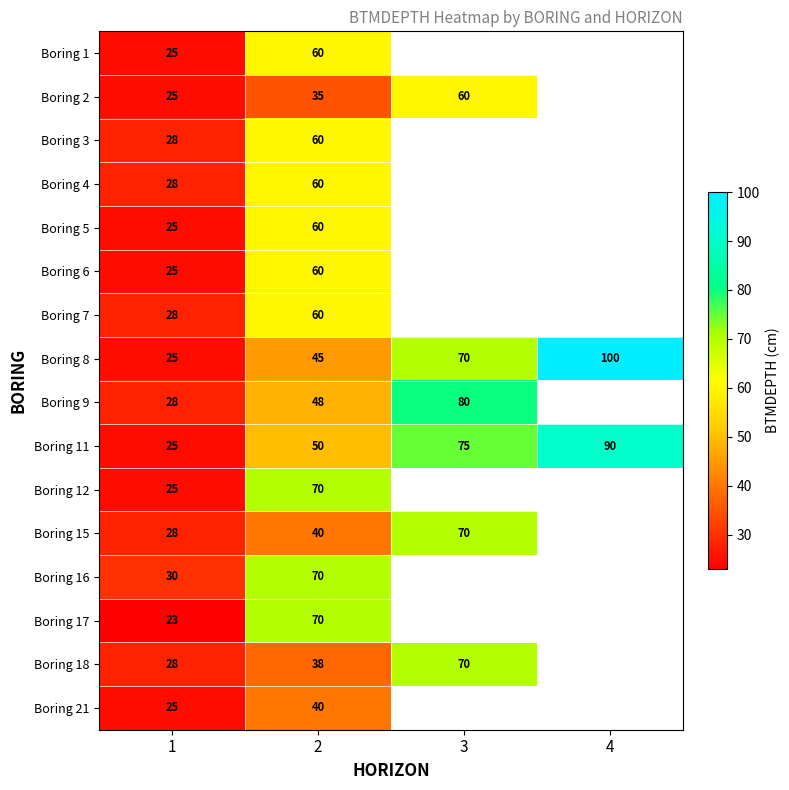

True or false: Boring 9 has a value of 15 at 1.

False